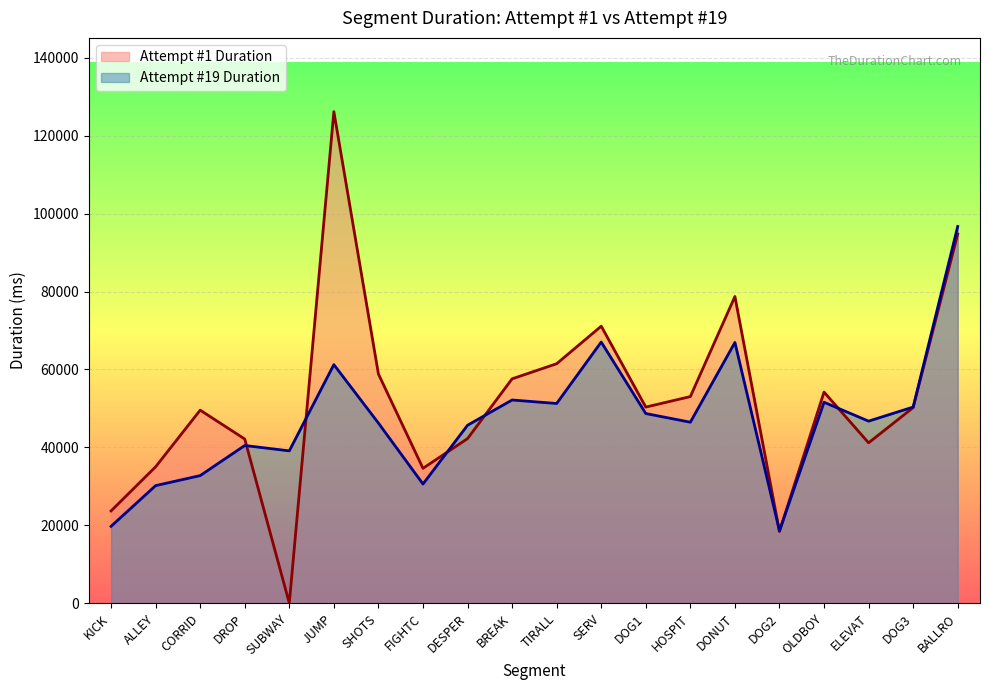

Reading right to left, what are all the values shown in this chart?

Attempt #1 Duration: BALLRO=94773	DOG3=50218	ELEVAT=41162	OLDBOY=54190	DOG2=18407	DONUT=78726	HOSPIT=53038	DOG1=50342	SERV=71112	TIRALL=61474	BREAK=57594	DESPER=42247	FIGHTC=34617	SHOTS=58829	JUMP=126191	SUBWAY=0	DROP=42142	CORRID=49550	ALLEY=35013	KICK=23683
Attempt #19 Duration: BALLRO=96703	DOG3=50347	ELEVAT=46733	OLDBOY=51576	DOG2=18584	DONUT=66931	HOSPIT=46455	DOG1=48683	SERV=67038	TIRALL=51263	BREAK=52158	DESPER=45676	FIGHTC=30589	SHOTS=46231	JUMP=61239	SUBWAY=39101	DROP=40478	CORRID=32749	ALLEY=30178	KICK=19727